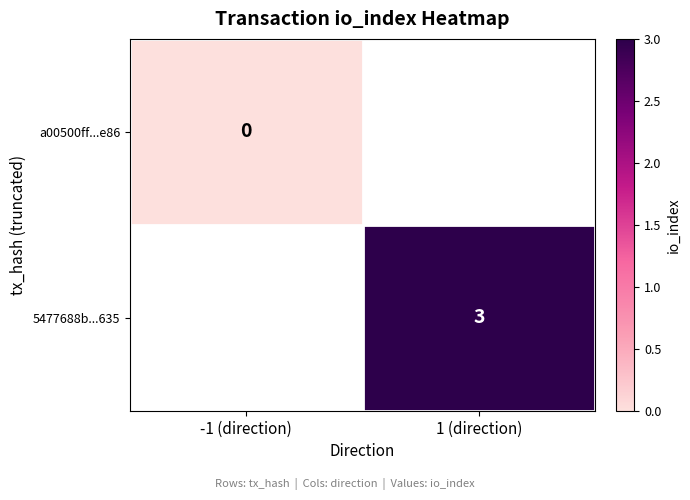

True or false: 5477688b...635 has a value of 1.5 at 1 (direction).

False